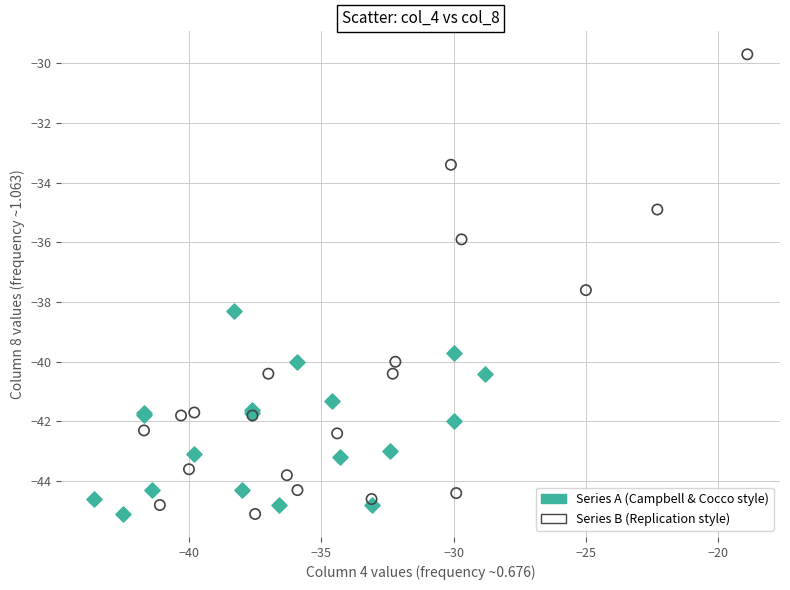

Which series has the widest spread of Y values?

Series B (Replication style)